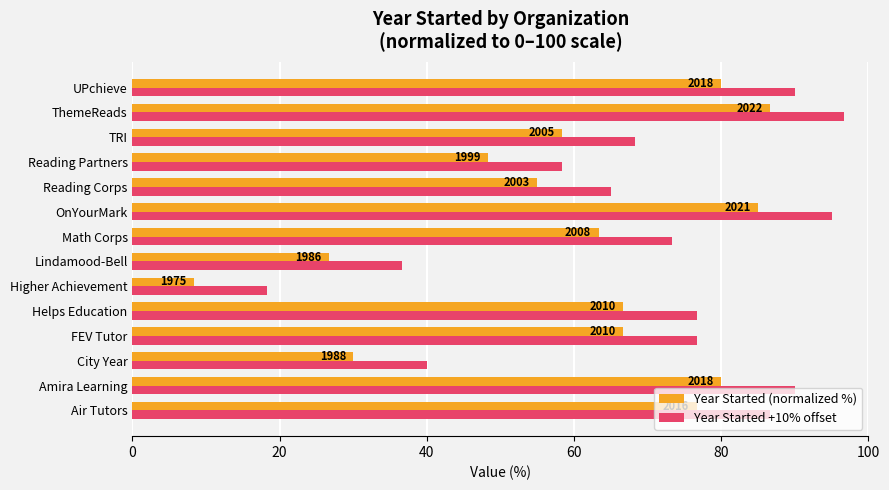

What are all the series names shown in the legend?

Year Started (normalized %), Year Started +10% offset